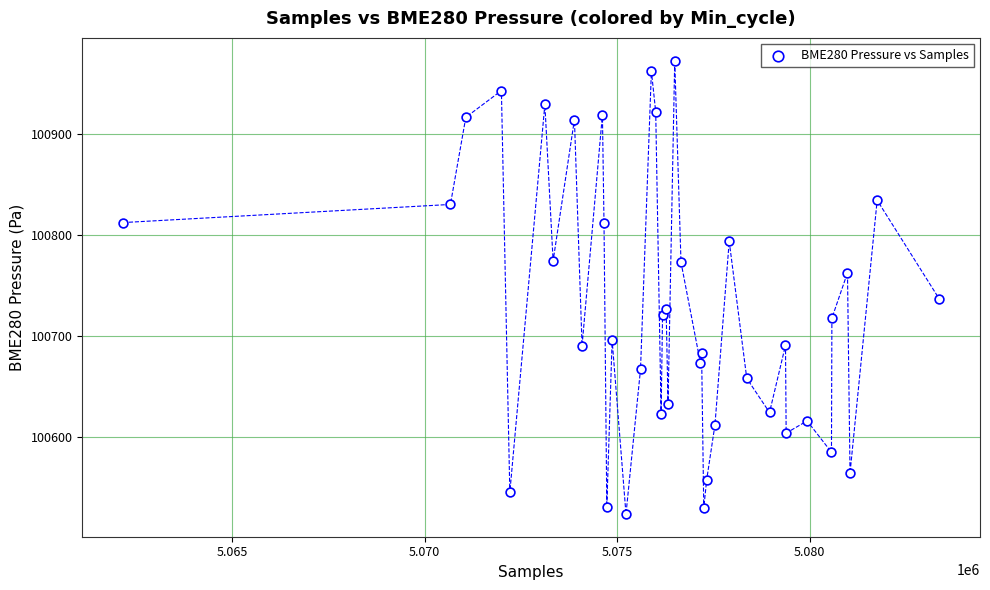

What is the range of X values (max minus min)?

21197.0